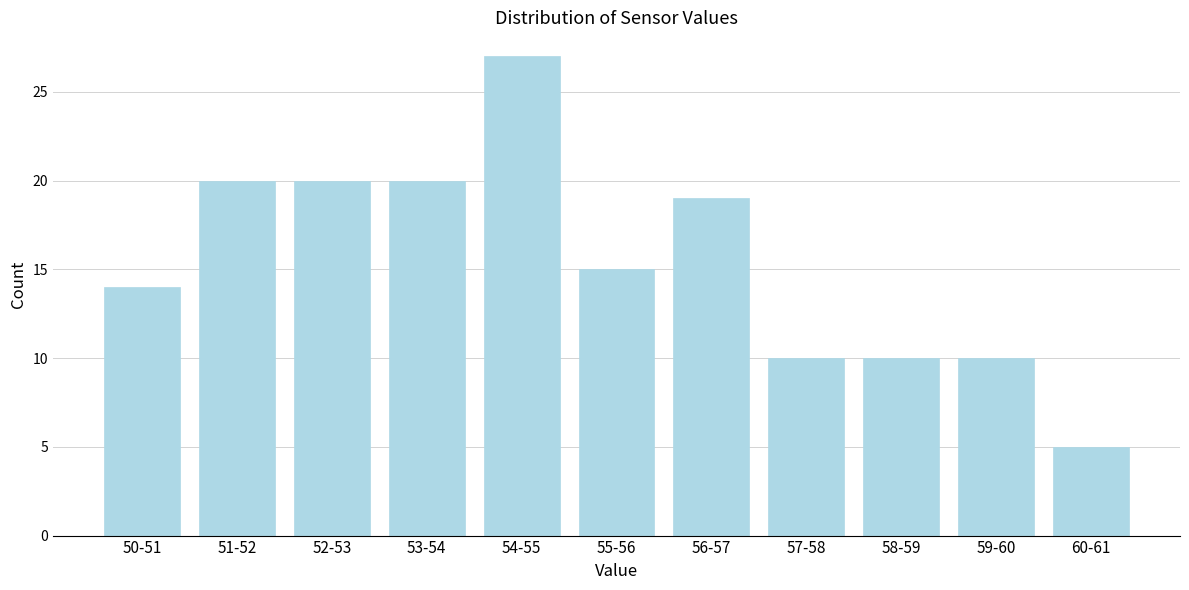

Reading left to right, what are all the values shown in this chart?

50-51=14	51-52=20	52-53=20	53-54=20	54-55=27	55-56=15	56-57=19	57-58=10	58-59=10	59-60=10	60-61=5